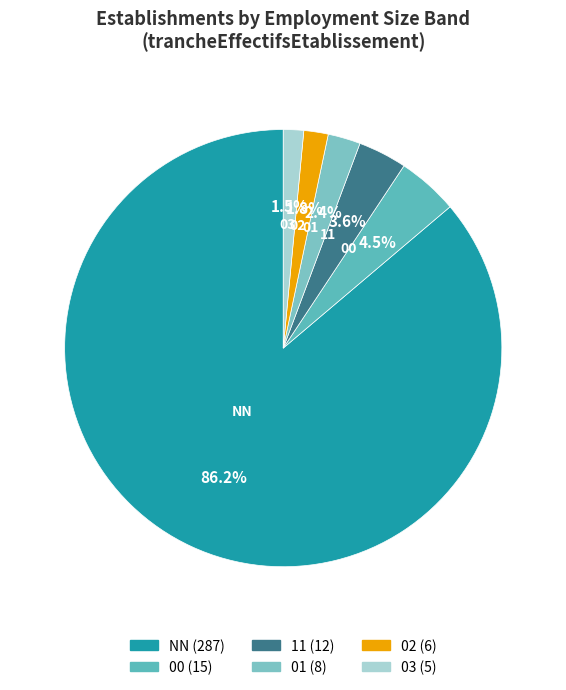

Count the number of slices in the pie.

6